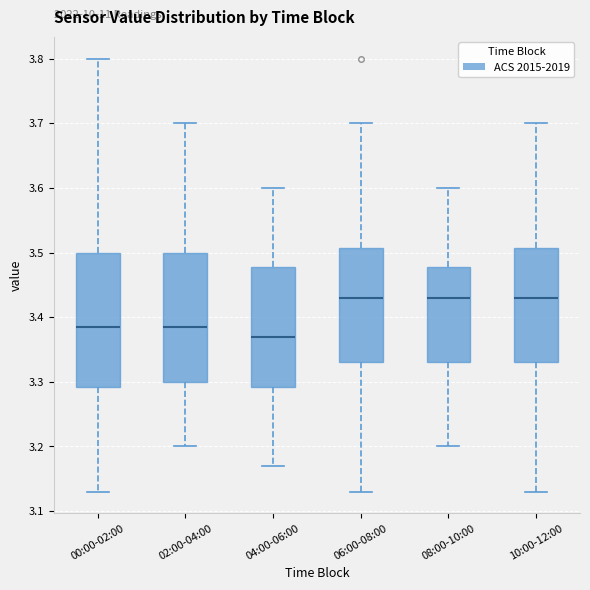

Reading left to right, read every box against the y-axis: the position of its median line, the range the box covers, and the ends of its whiskers. The values are not printed on the chart, so give them approximately, as read against the axis.

00:00-02:00: median 3.39, box 3.29 to 3.50, whiskers 3.13 to 3.80
02:00-04:00: median 3.39, box 3.30 to 3.50, whiskers 3.20 to 3.70
04:00-06:00: median 3.37, box 3.29 to 3.48, whiskers 3.17 to 3.60
06:00-08:00: median 3.43, box 3.33 to 3.51, whiskers 3.13 to 3.70
08:00-10:00: median 3.43, box 3.33 to 3.48, whiskers 3.20 to 3.60
10:00-12:00: median 3.43, box 3.33 to 3.51, whiskers 3.13 to 3.70